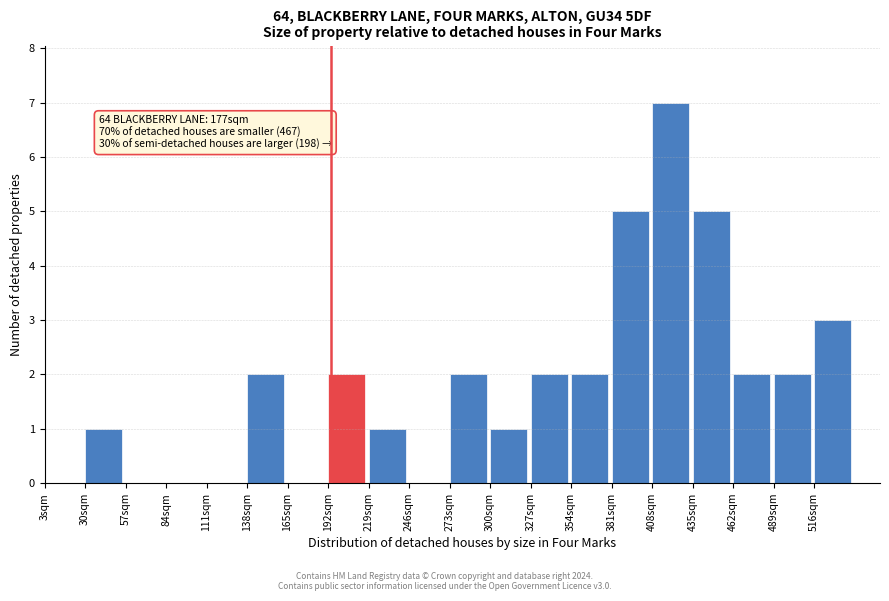

Over which range of the x-axis is the bar tallest?

408 to 435